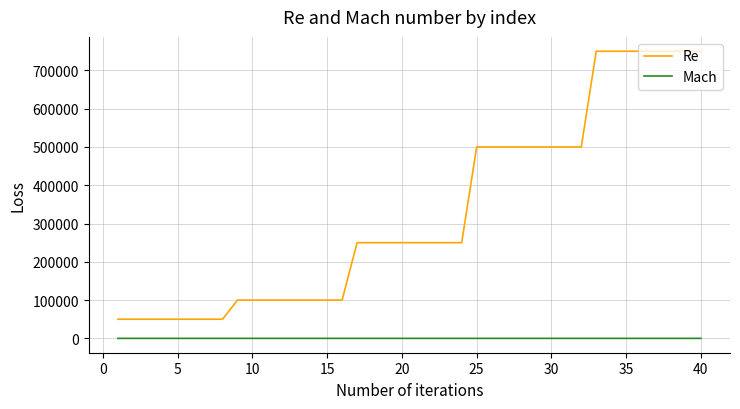

What are all the series names shown in the legend?

Re, Mach